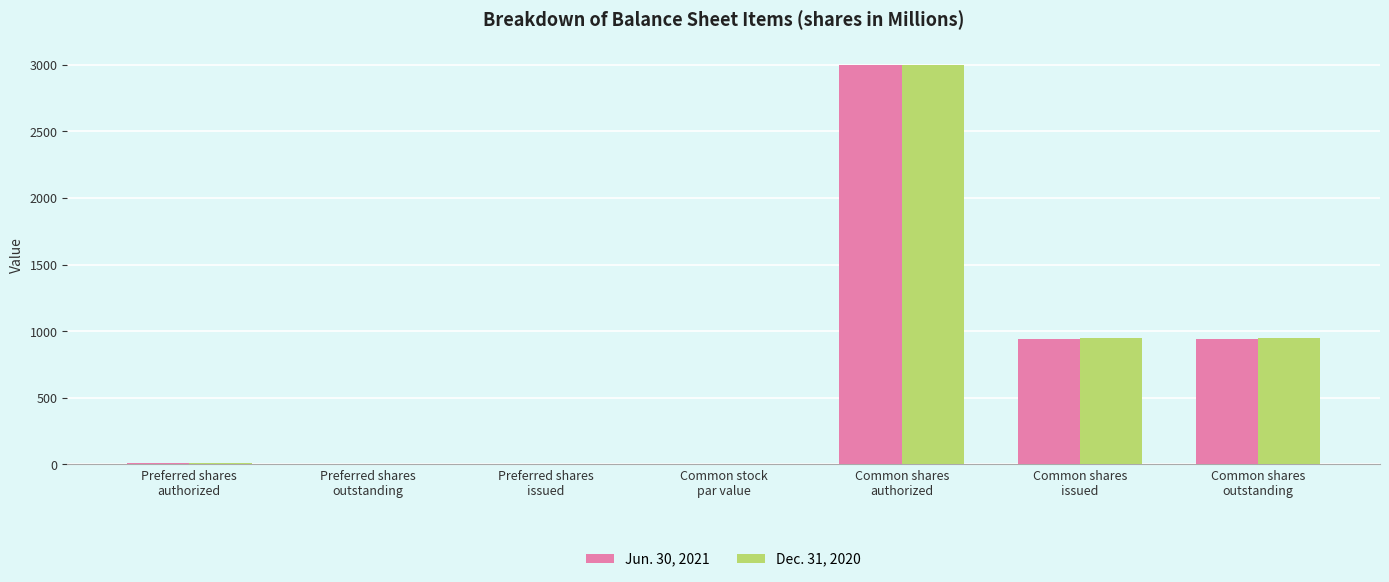

What is the maximum value shown in the chart?

3000.0